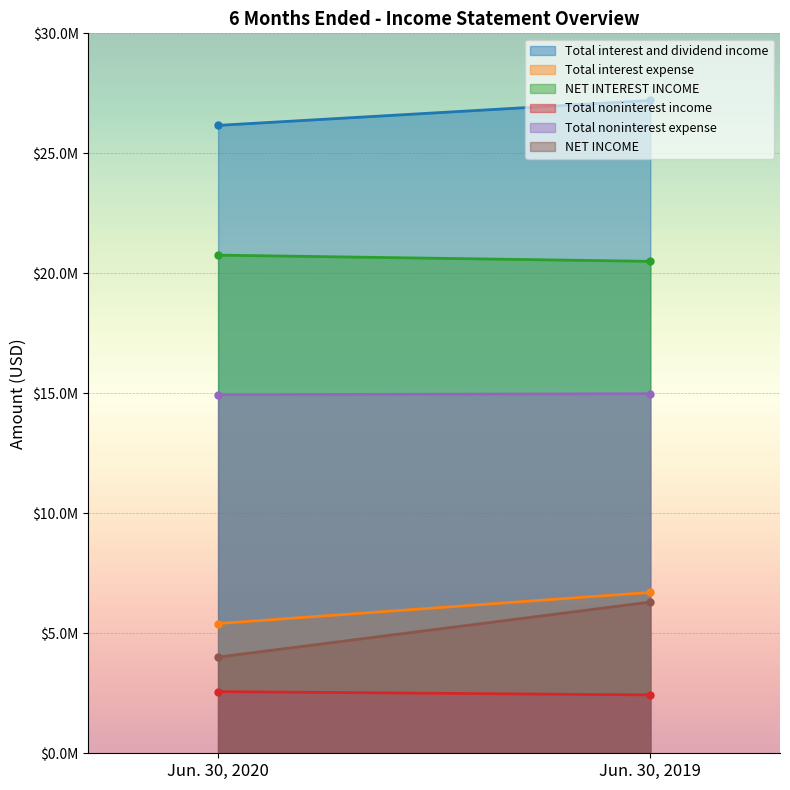

List the labels in order of Total noninterest income value, smallest first.

Jun. 30, 2019, Jun. 30, 2020